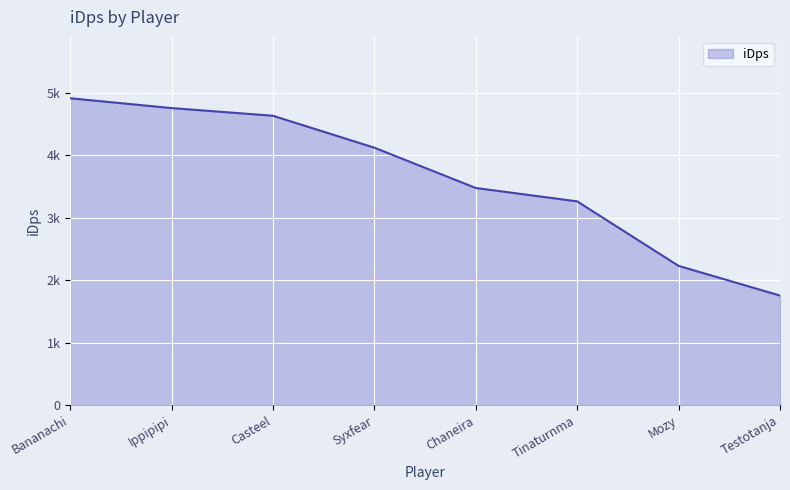

True or false: the data shows 3036.1 at Testotanja.

False